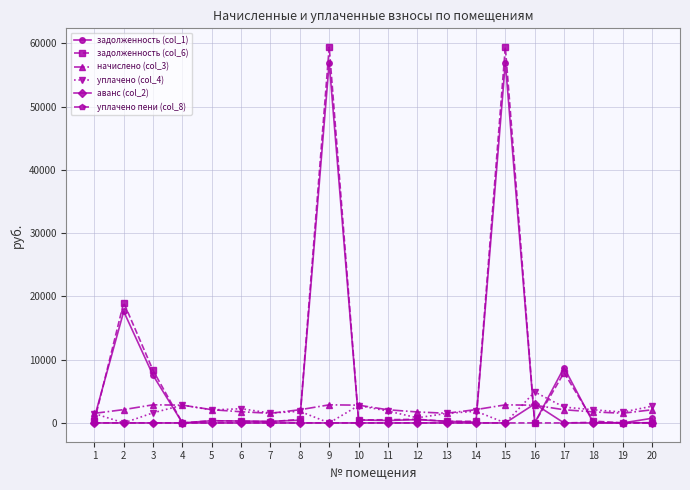

Does the chart display data point markers on the line(s)?

Yes